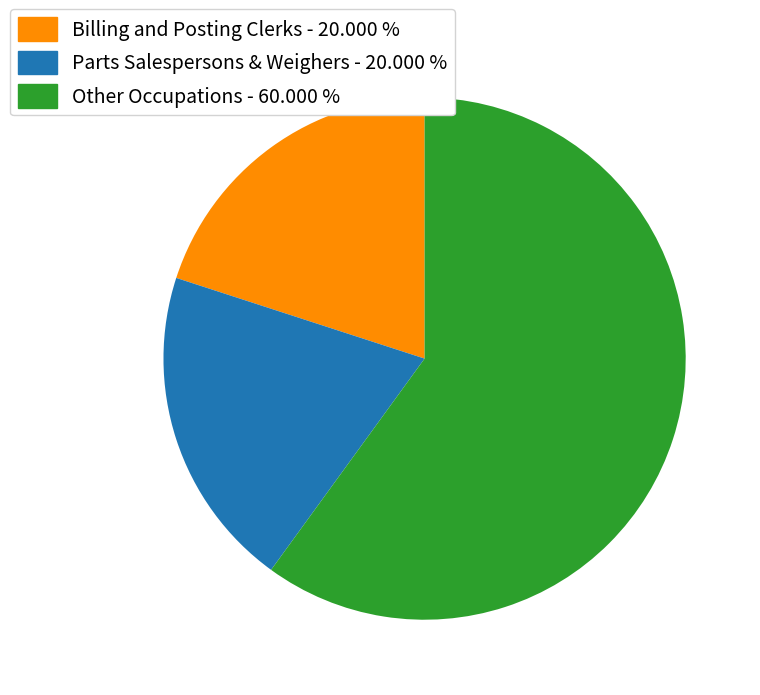

Does Other Occupations - 60.000 % represent more than half of the total?

Yes